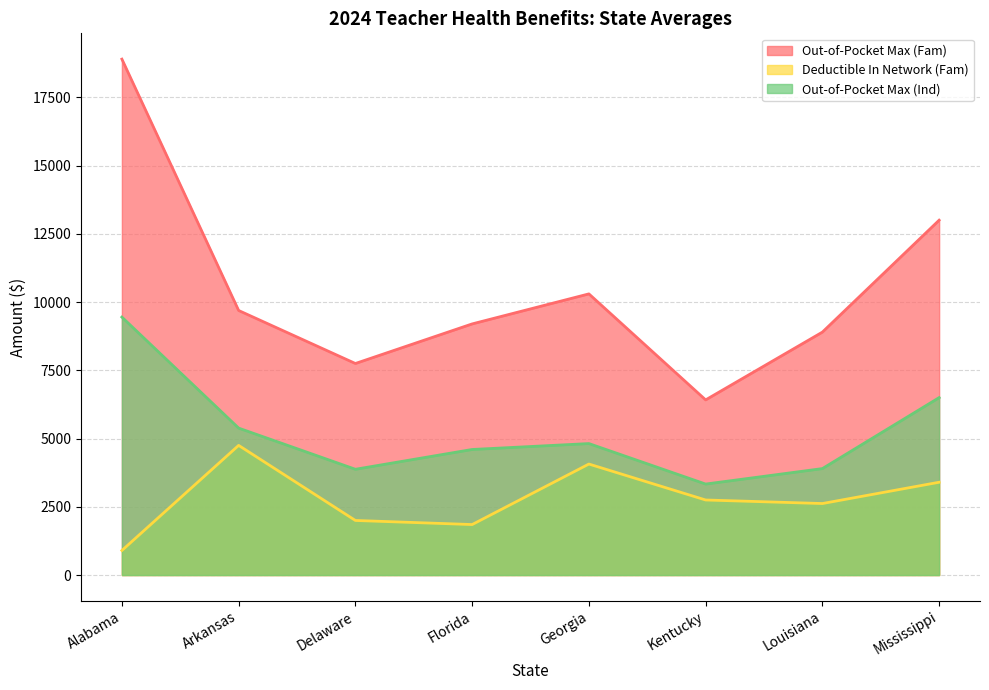

What is the highest value of the Deductible In Network (Fam) series?

4750.0